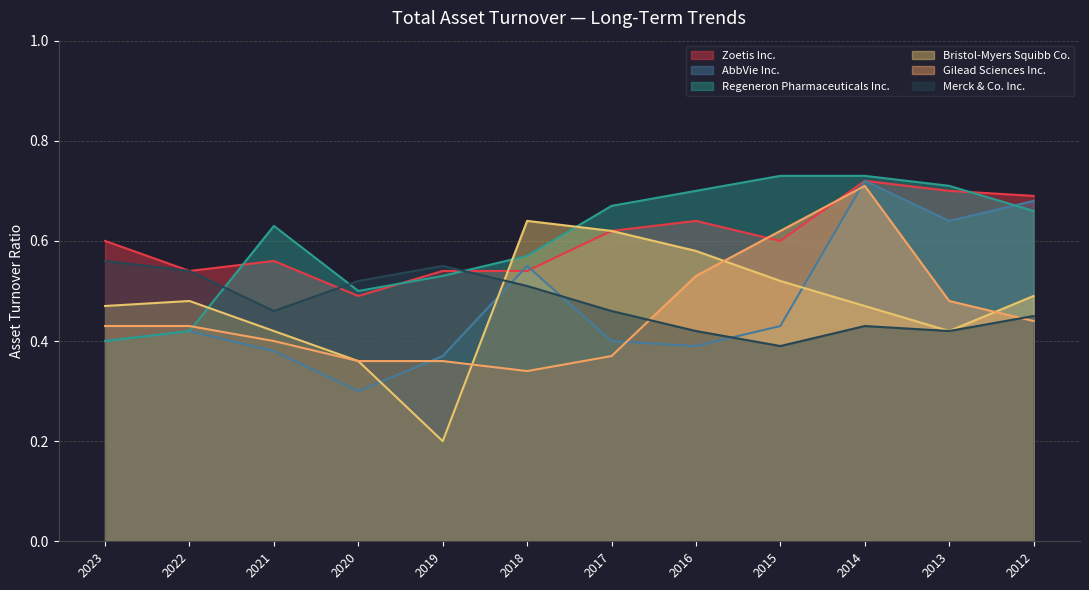

Read the Bristol-Myers Squibb Co. value at 2019.

0.2